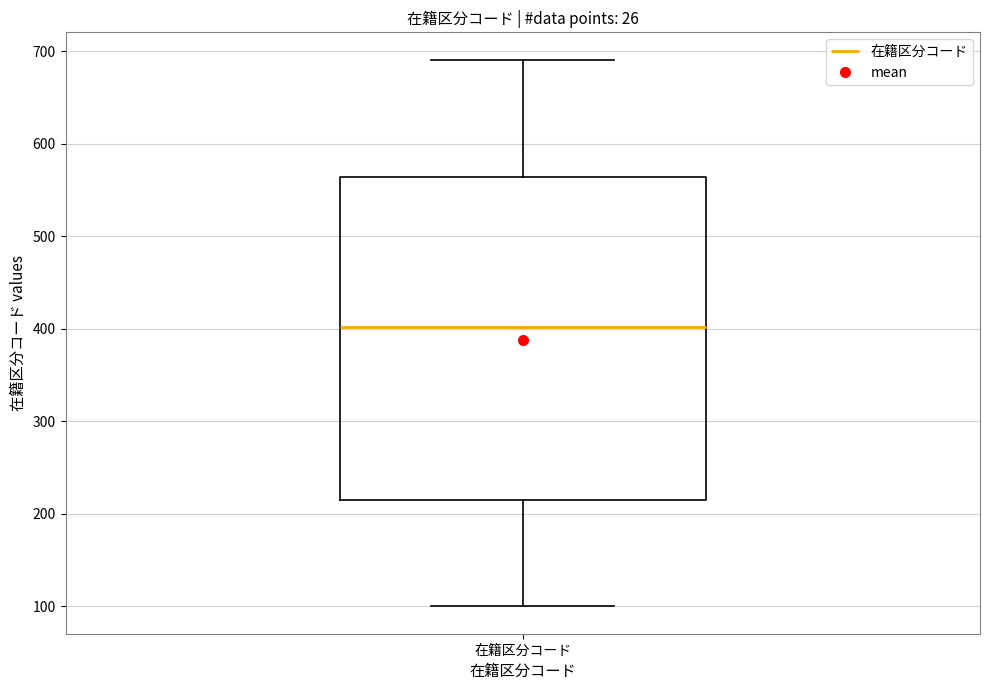

Read this box plot against the y-axis: the position of the median line, the range covered by the box, and the ends of both whiskers. The values are not printed on the chart, so give them approximately, as read against the axis.

median 400, box 210 to 560, whiskers 100 to 690